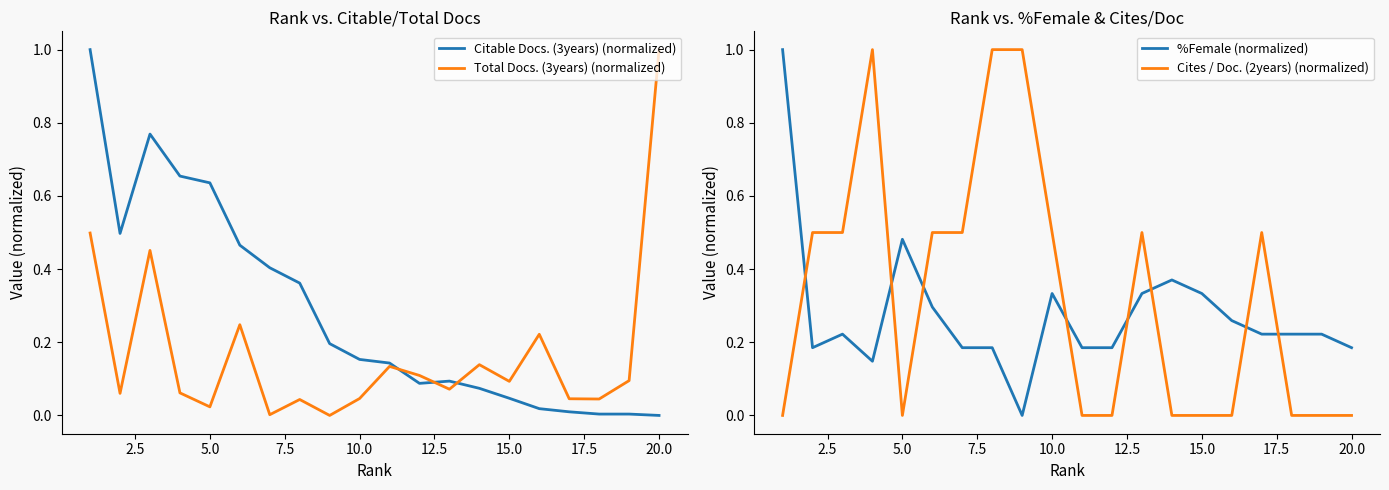

How many interior local valleys does the Total Docs. (3years) (normalized) series have?

7